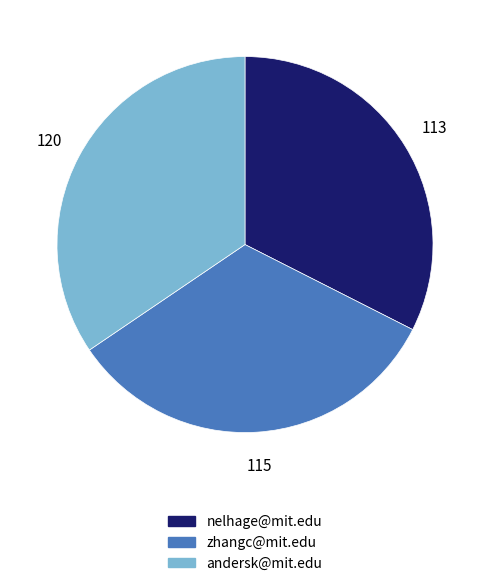

Which category has the biggest portion of the pie?

andersk@mit.edu